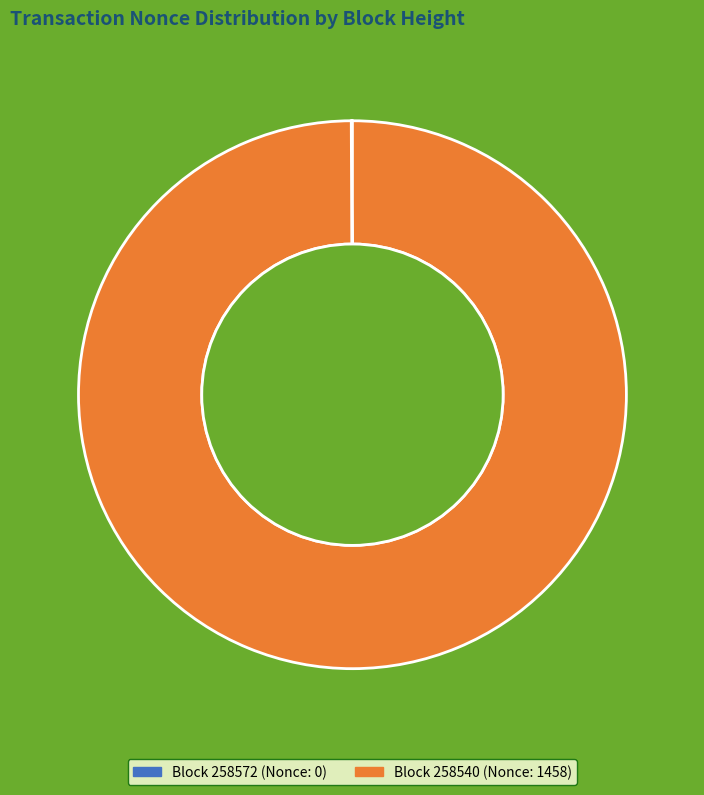

What is the change in value from 258572 to 258540?

+1458